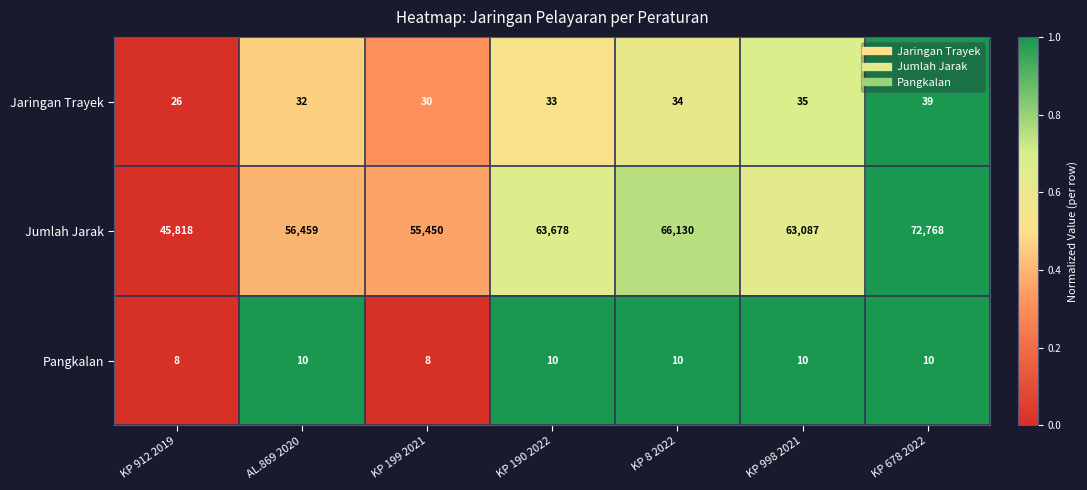

How many distinct data groups are displayed?

3